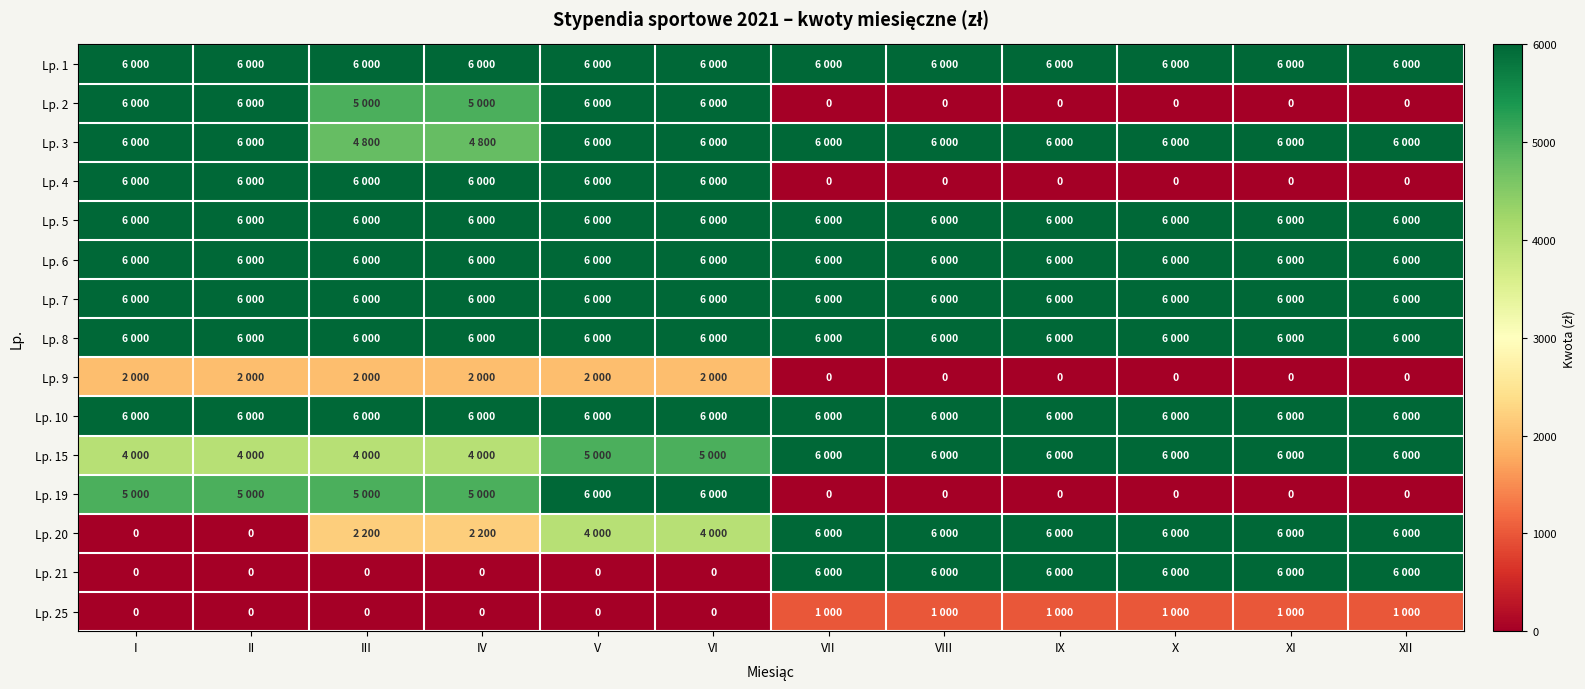

The value of Lp. 25 at XII is 1410. True or false?

False